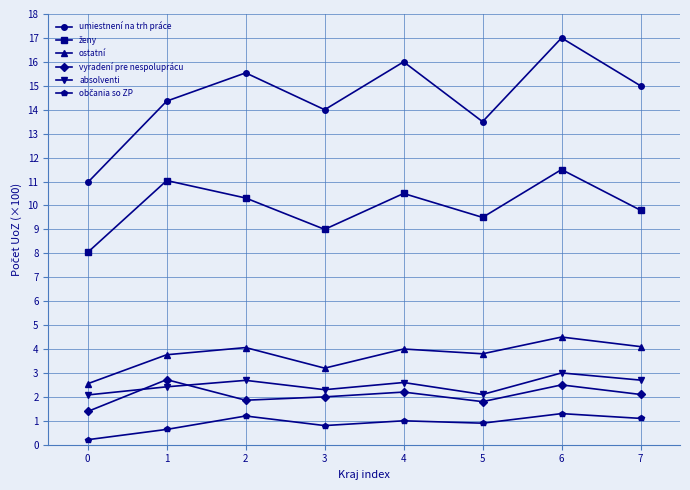

True or false: ostatní and absolventi intersect in this chart.

False